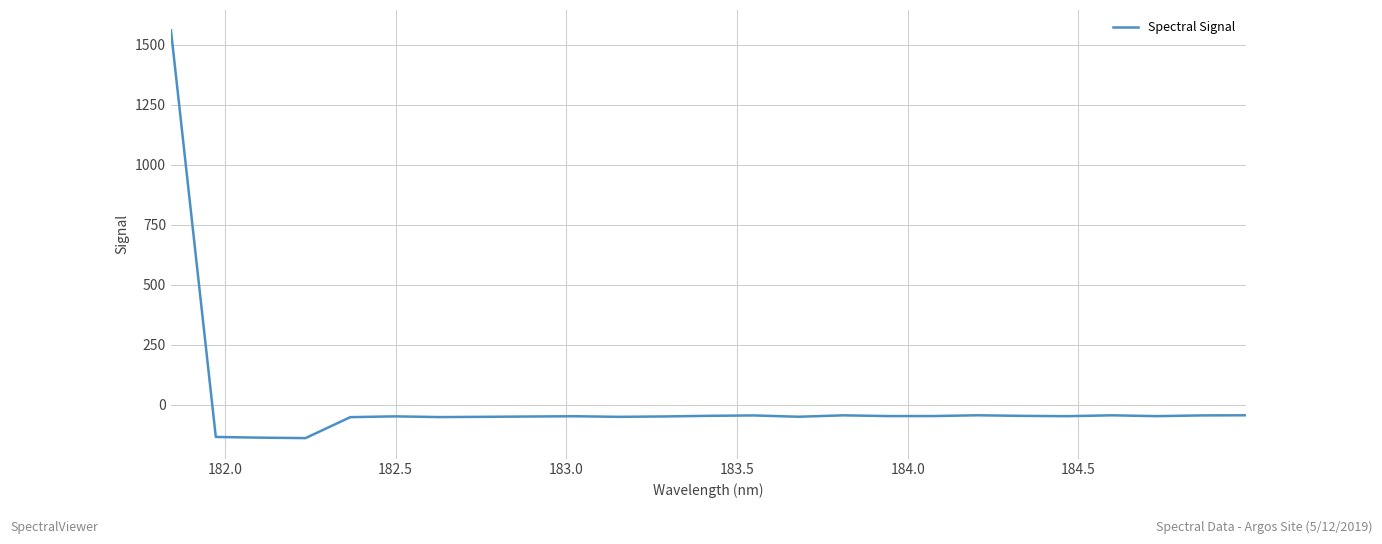

What is the maximum value shown in the chart?

1559.2